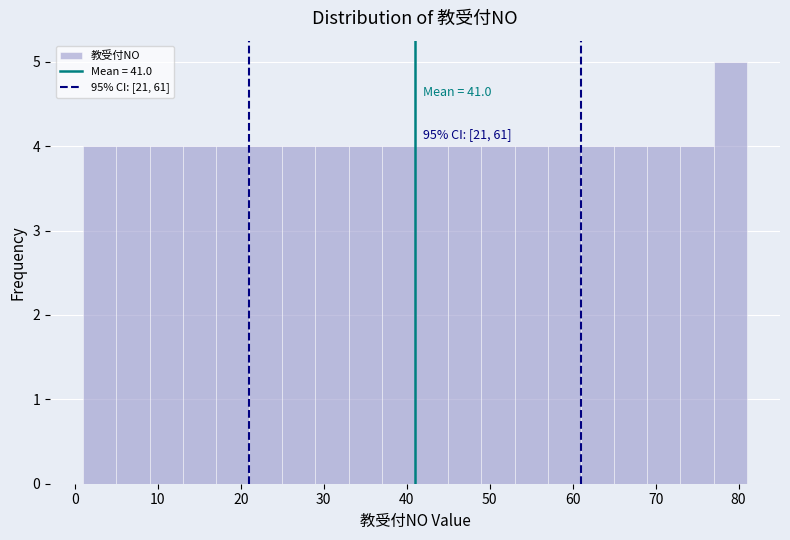

Over which range of the x-axis is the bar tallest?

77 to 81